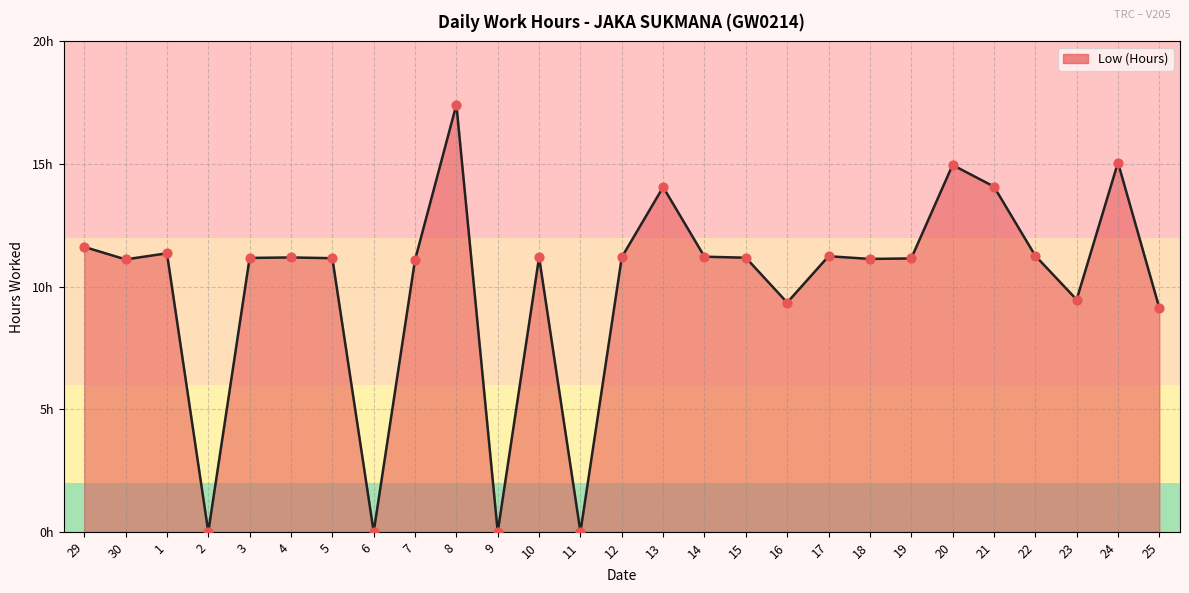

Approximately how many times larger is the value at 16 compared to 22?

0.8